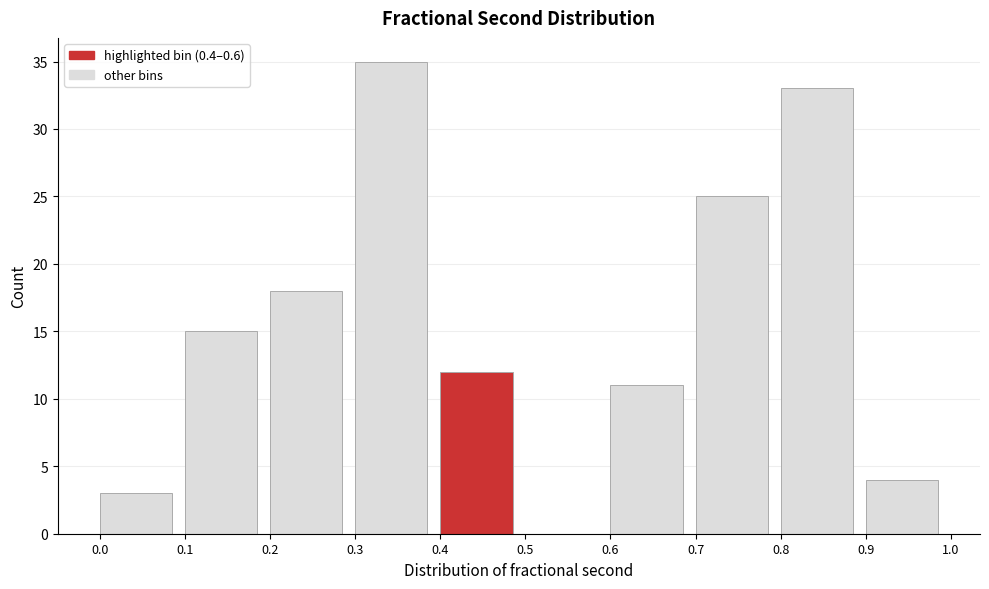

Reading left to right, list every bar in this chart as the range it spans on the x-axis followed by its height. The values are not printed on the chart, so give them approximately, as read against the axis.

0.0 to 0.1: 3
0.1 to 0.2: 15
0.2 to 0.3: 18
0.3 to 0.4: 35
0.4 to 0.5: 12
0.5 to 0.6: 0
0.6 to 0.7: 11
0.7 to 0.8: 25
0.8 to 0.9: 33
0.9 to 1.0: 4